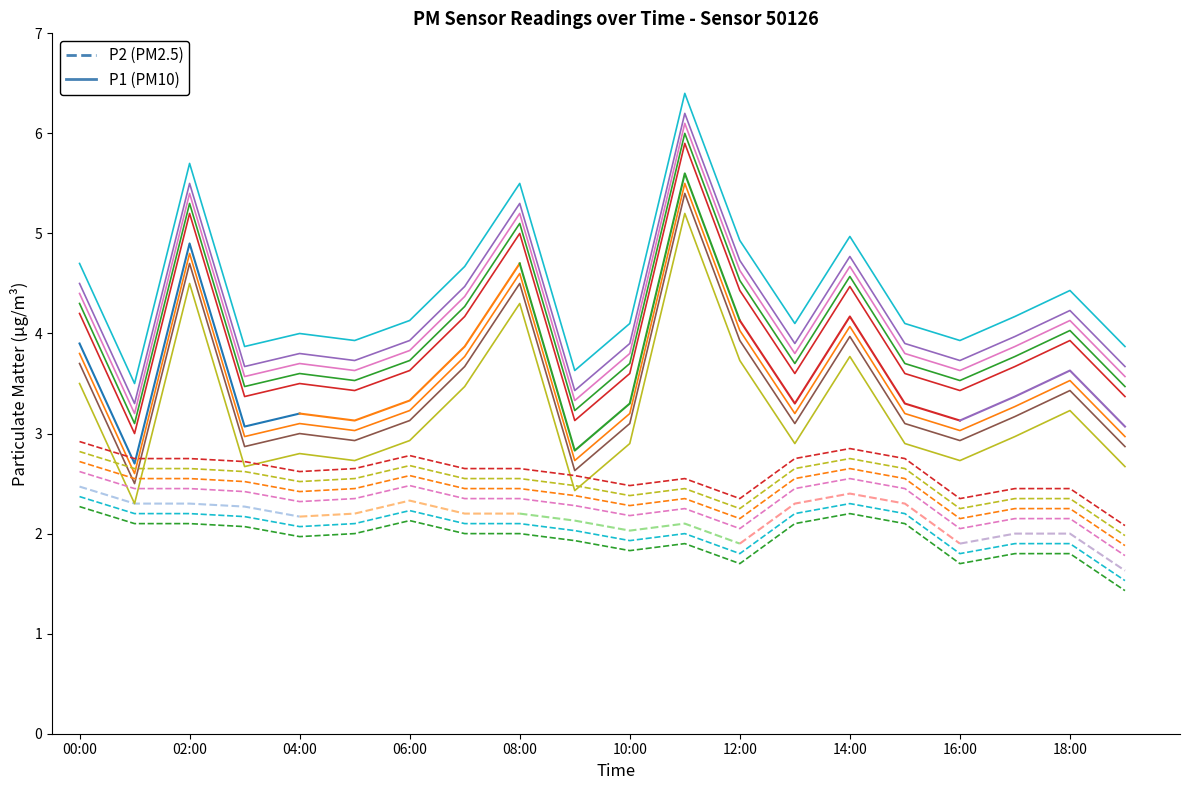

What is the sum of all P1 values?

78.6